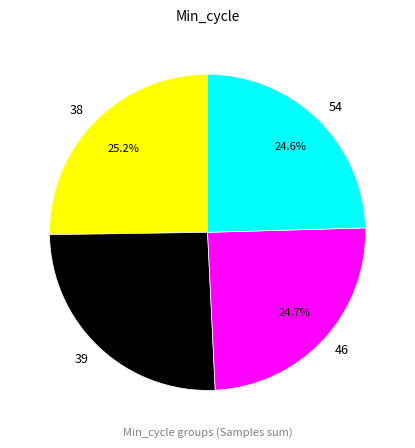

Combined, what portion of the pie is 54 and 38?

49.8%